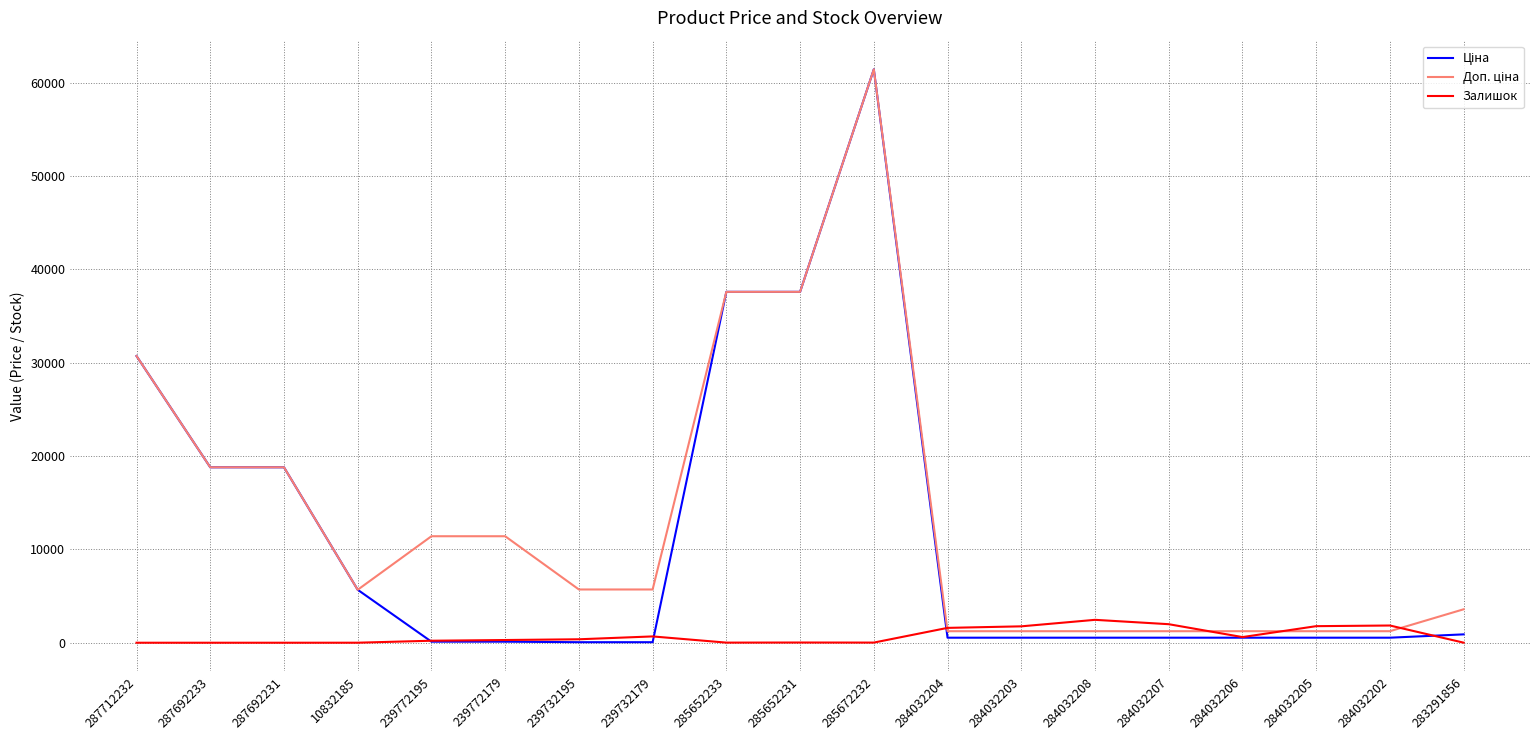

What position from the right is 283291856?

1